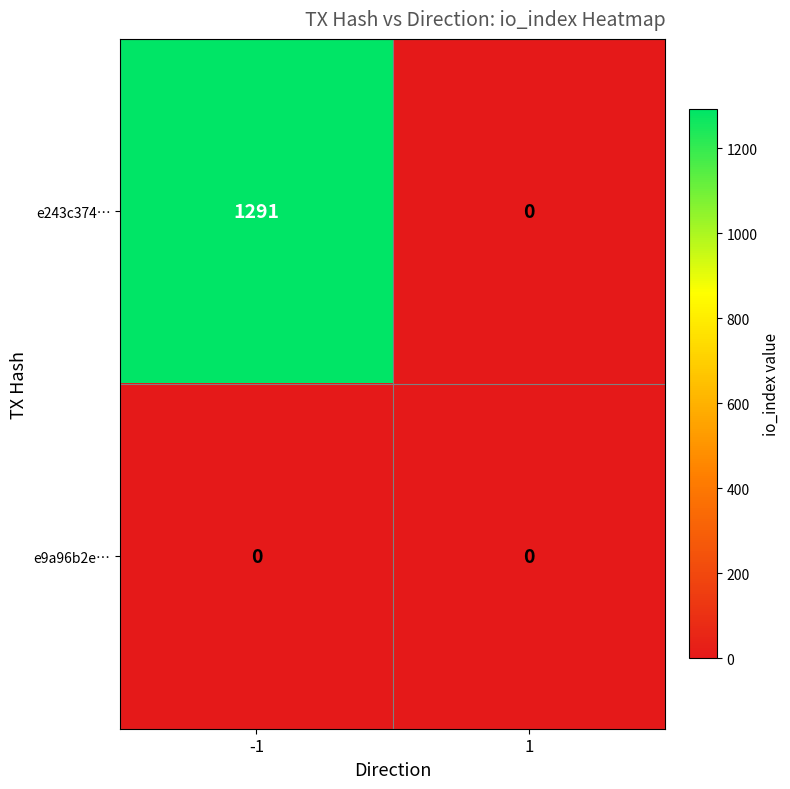

What is the difference between the e243c374… values at -1 and 1?

1291